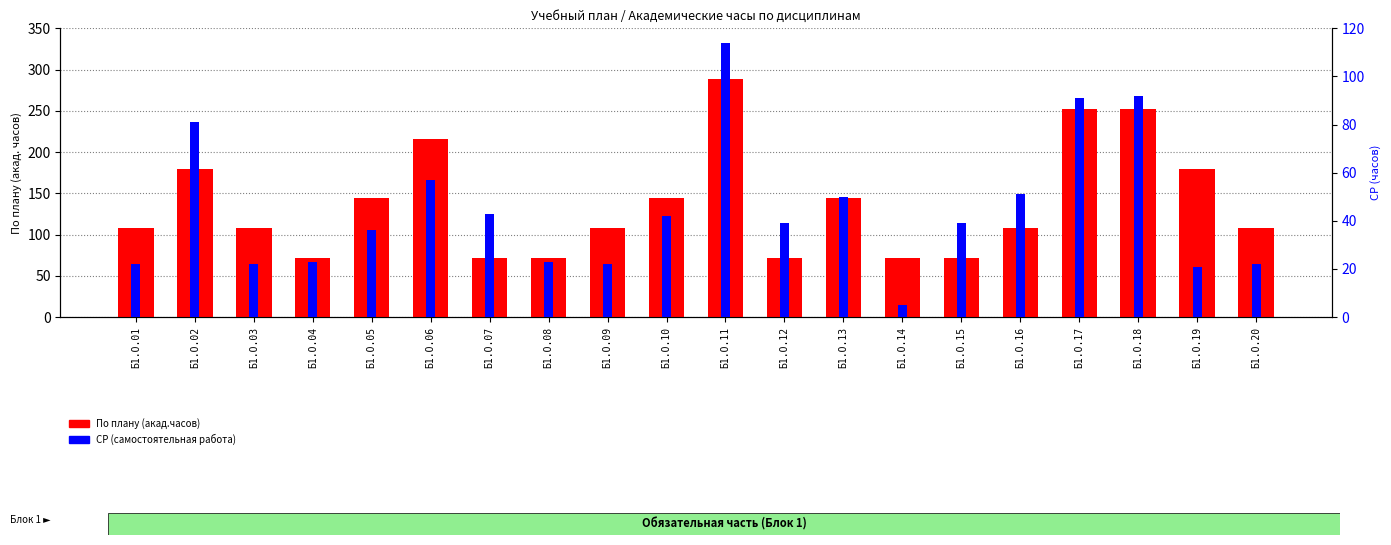

Rank the categories by СР value from lowest to highest.

Б1.О.14, Б1.О.19, Б1.О.01, Б1.О.03, Б1.О.09, Б1.О.20, Б1.О.04, Б1.О.08, Б1.О.05, Б1.О.12, Б1.О.15, Б1.О.10, Б1.О.07, Б1.О.13, Б1.О.16, Б1.О.06, Б1.О.02, Б1.О.17, Б1.О.18, Б1.О.11